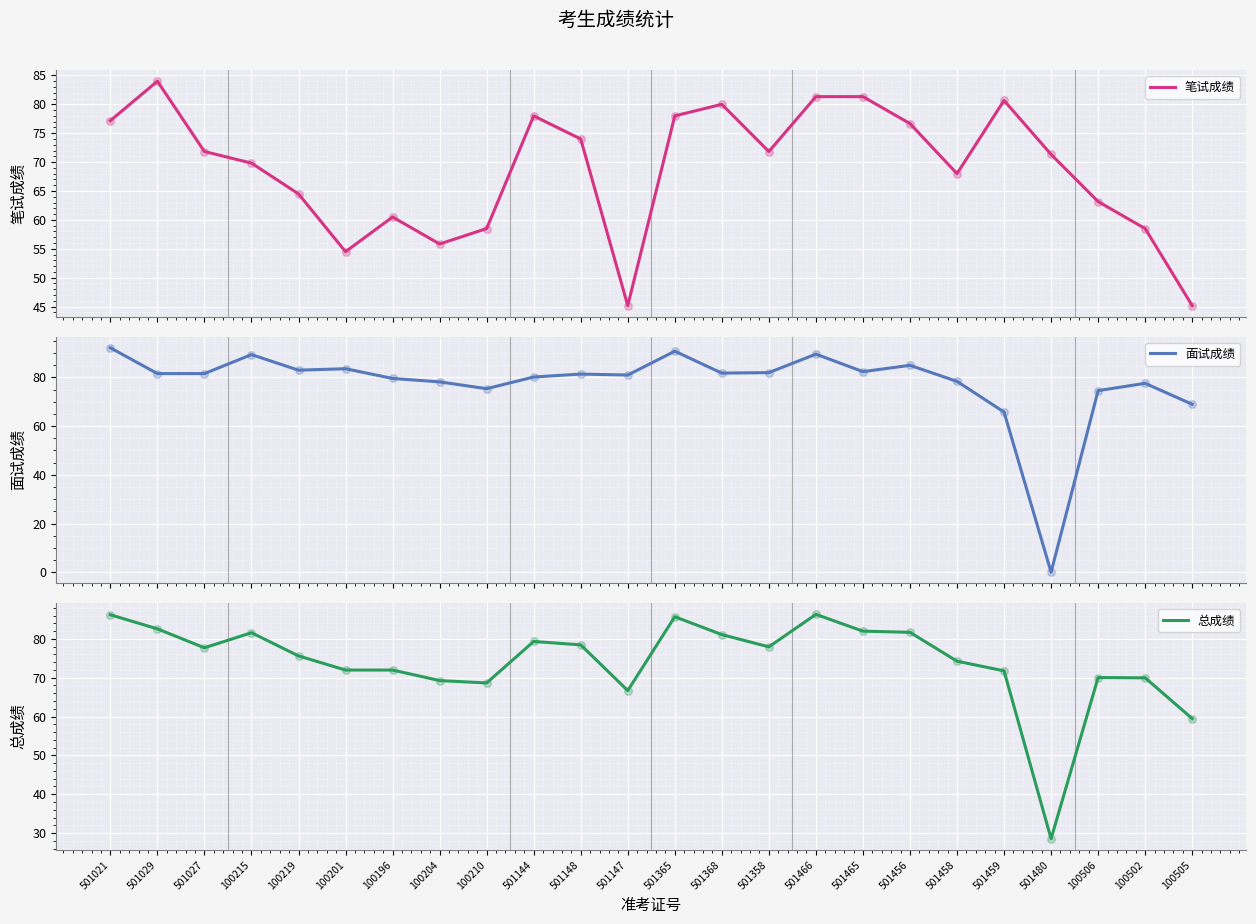

What are all the series names shown in the legend?

笔试成绩, 面试成绩, 总成绩